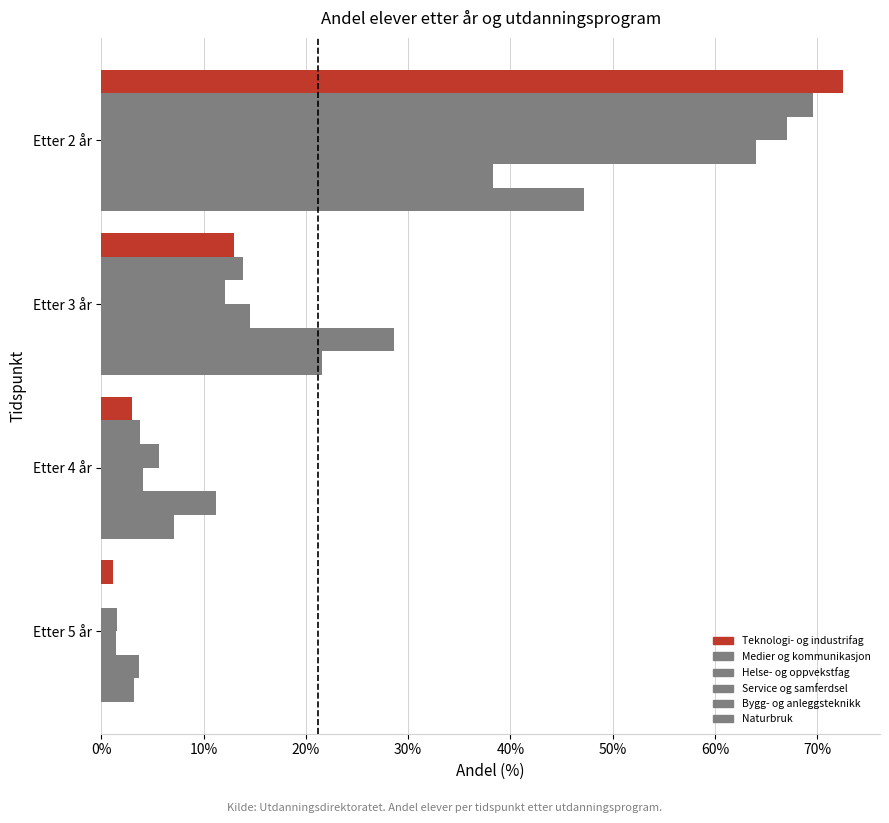

Count the number of data series in this chart.

6